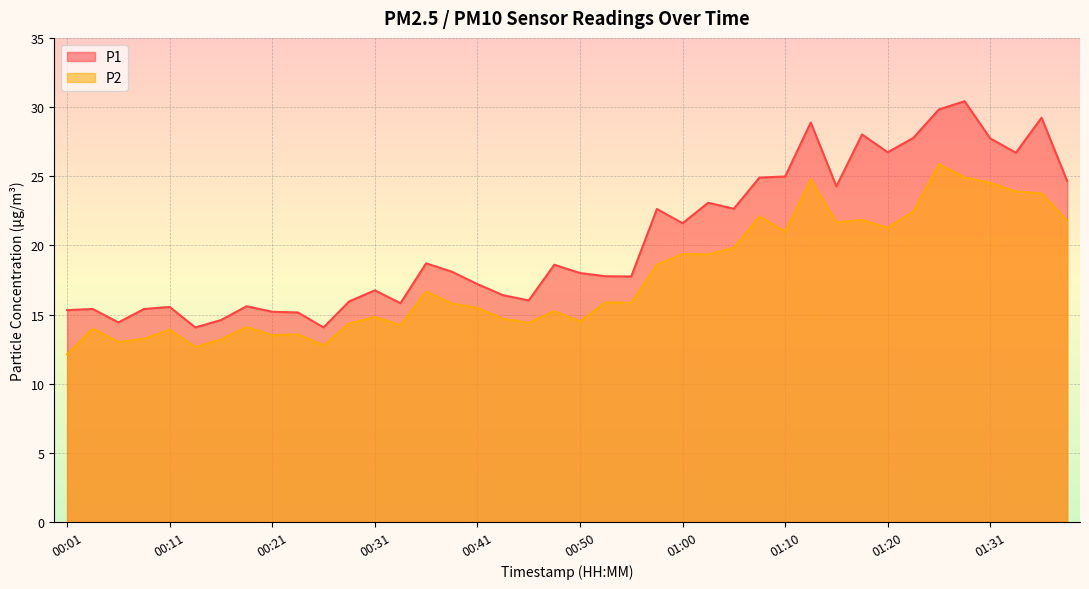

At 00:09, list the series in order from smallest to largest.

P2, P1